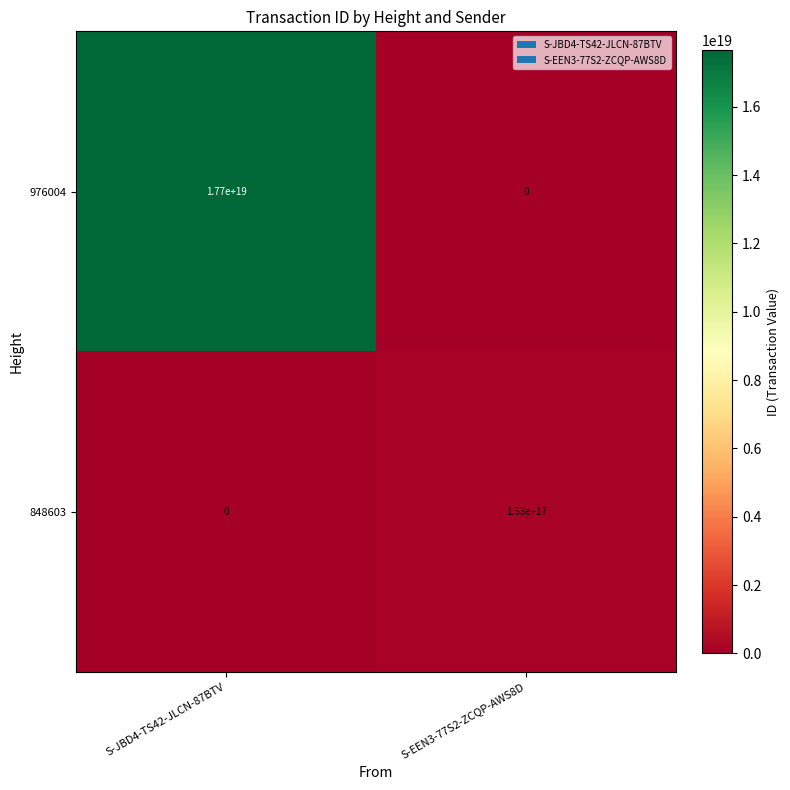

Rank the series at S-EEN3-77S2-ZCQP-AWS8D from lowest to highest value.

976004, 848603